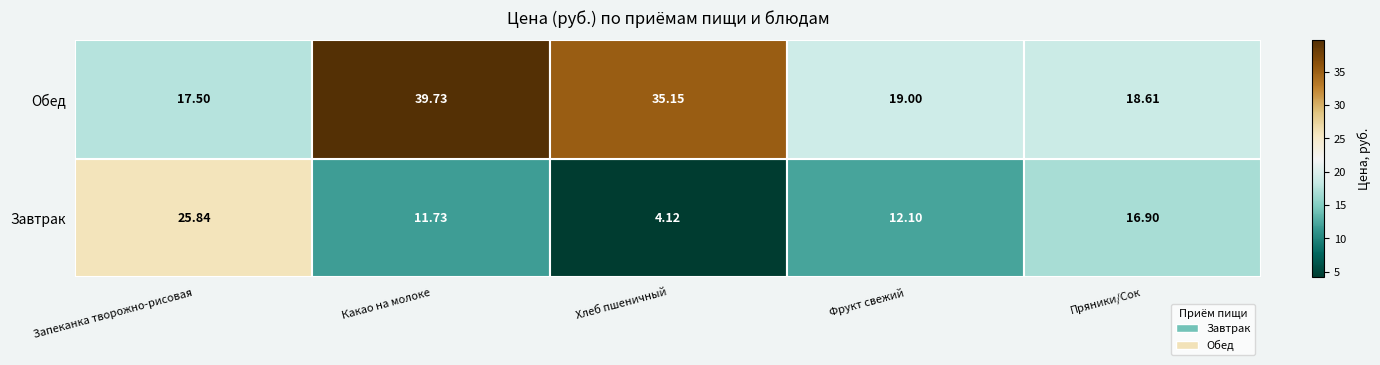

Which label corresponds to the smallest value in the chart?

Хлеб пшеничный